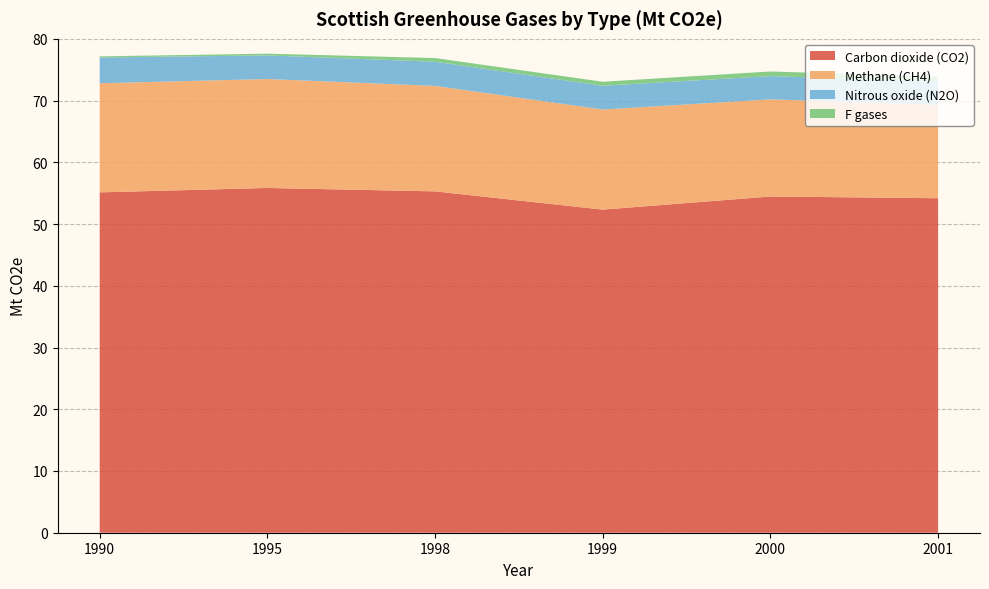

Reading left to right, list all the values displayed in this chart.

Carbon dioxide (CO2): 55.1	55.8	55.3	52.3	54.5	54.2
Methane (CH4): 17.7	17.6	17.1	16.2	15.7	15.1
Nitrous oxide (N2O): 4.2	3.8	3.9	3.8	3.8	3.8
F gases: 0.2	0.3	0.6	0.7	0.8	0.8